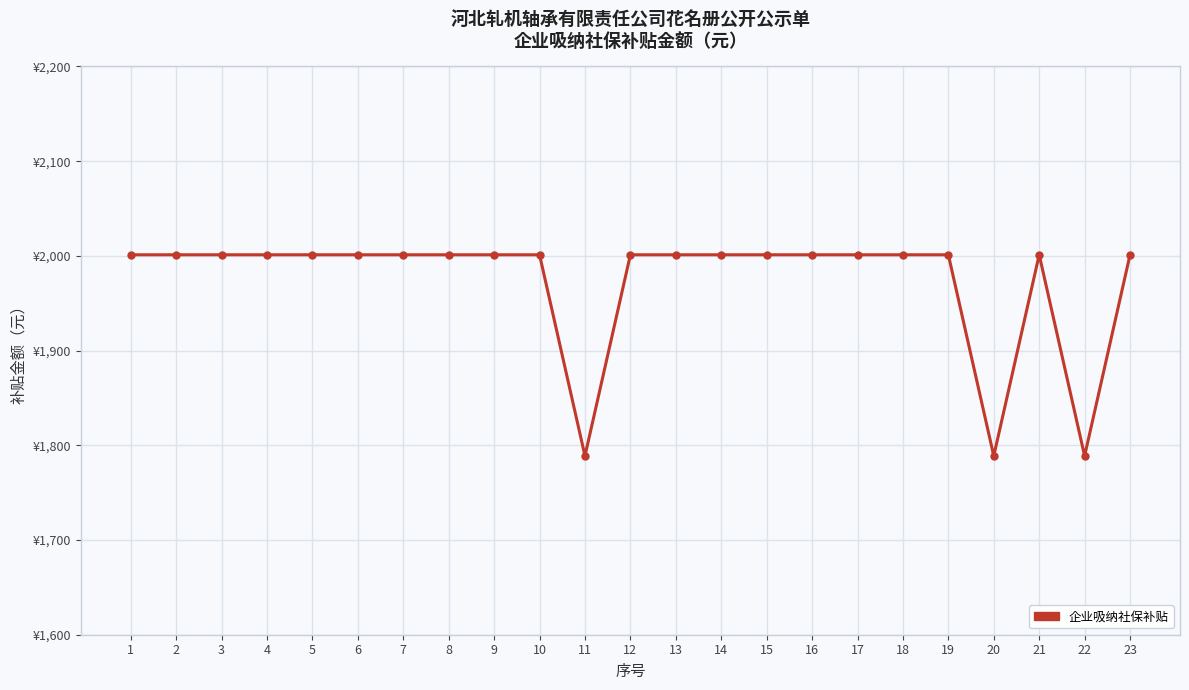

Does the chart have visible grid lines?

Yes